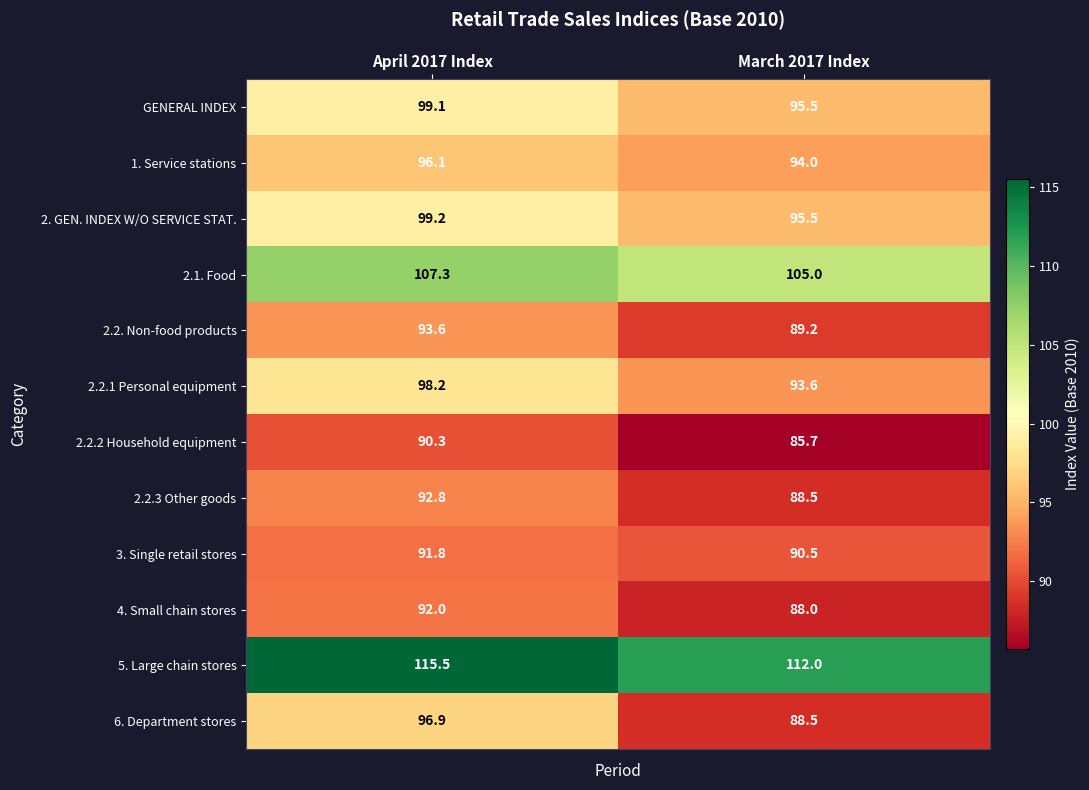

At how many categories does at least one series exceed 90?

2